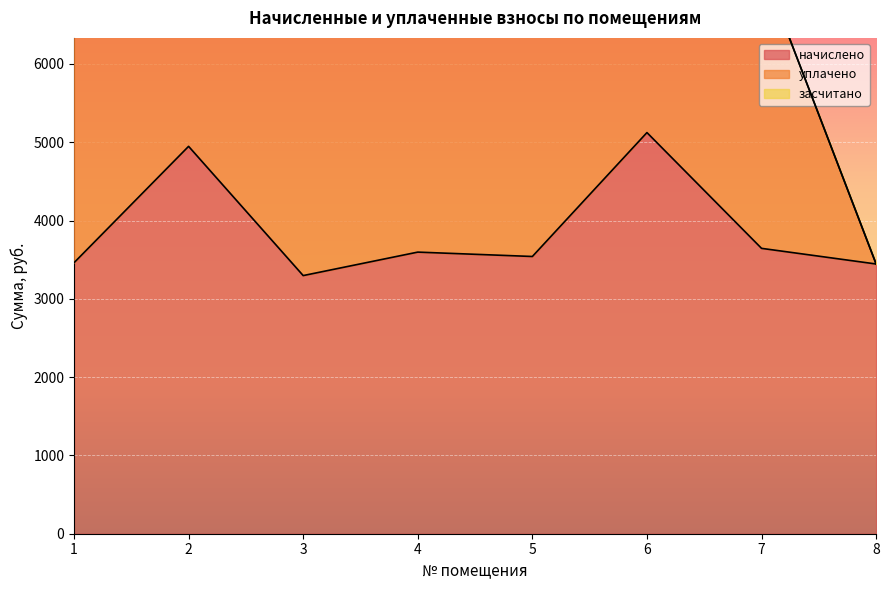

List the series in order of their peak value, lowest first.

засчитано, начислено, уплачено